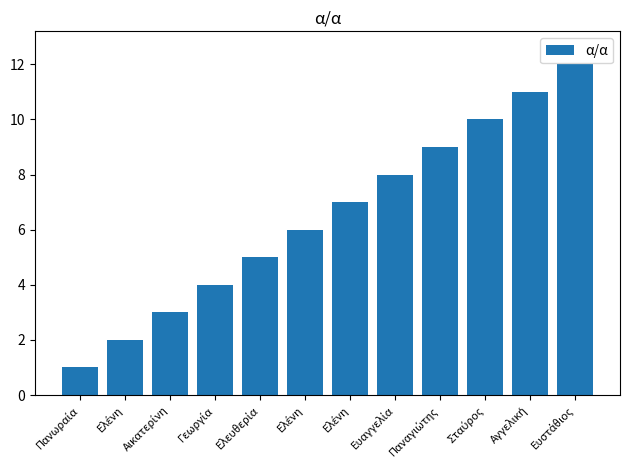

How many bars are there in total?

12